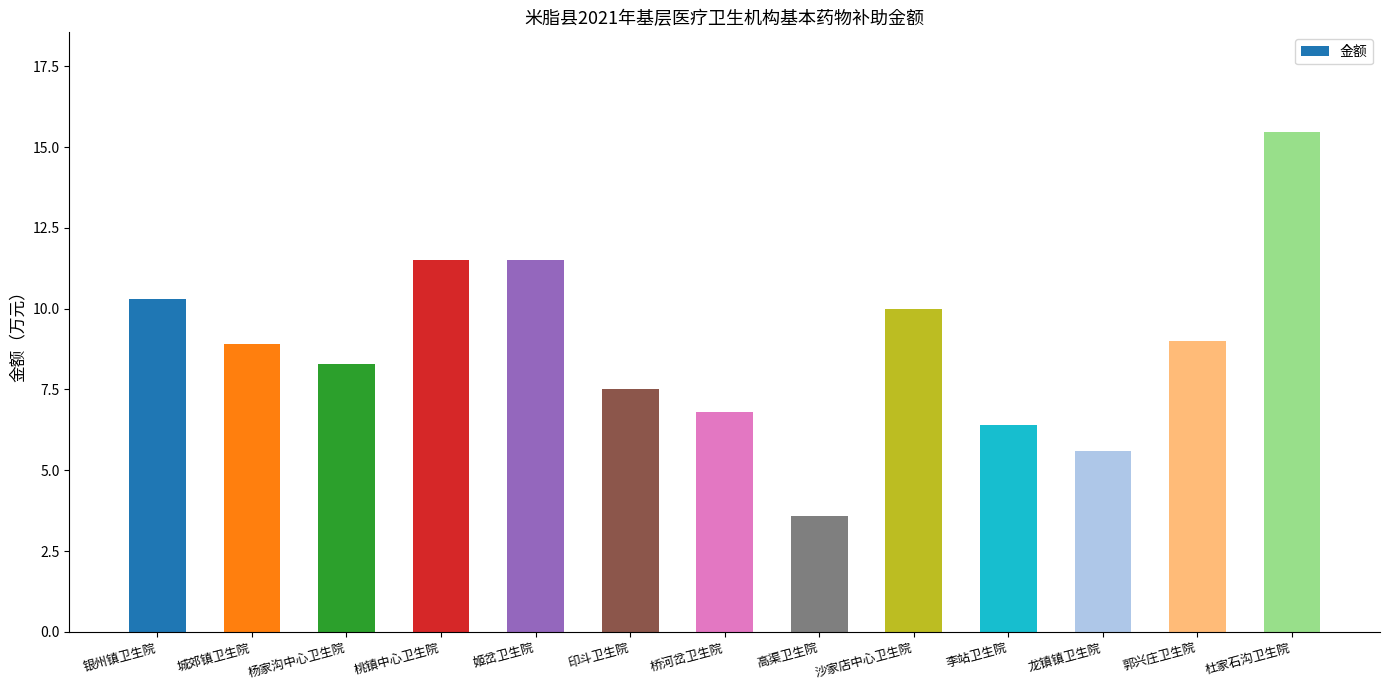

What is the maximum value shown in the chart?

15.5